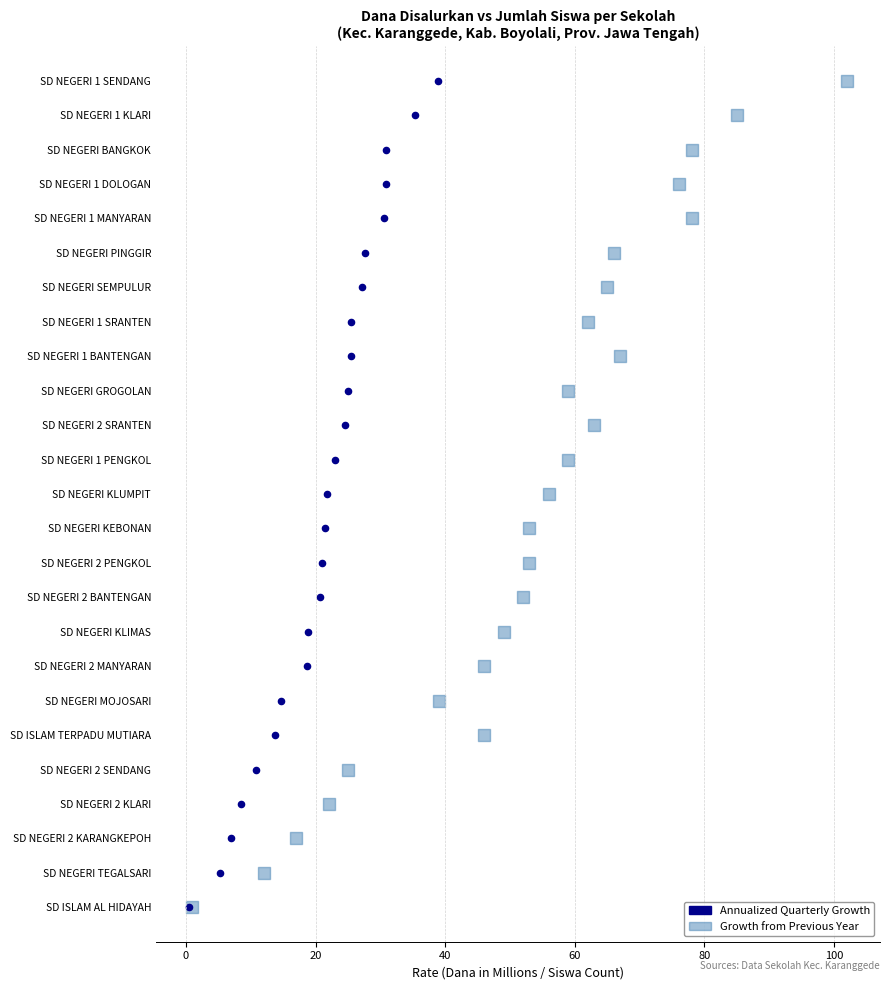

What are all the series names shown in the legend?

Annualized Quarterly Growth, Growth from Previous Year